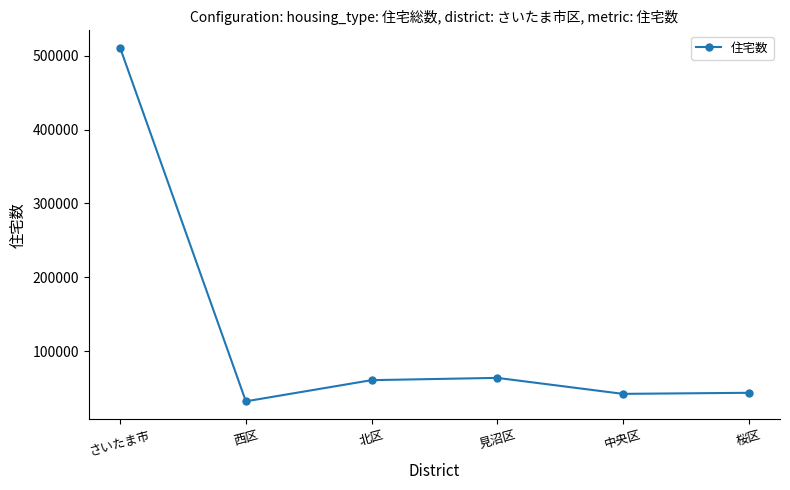

What is the difference between the maximum and minimum values?

478540